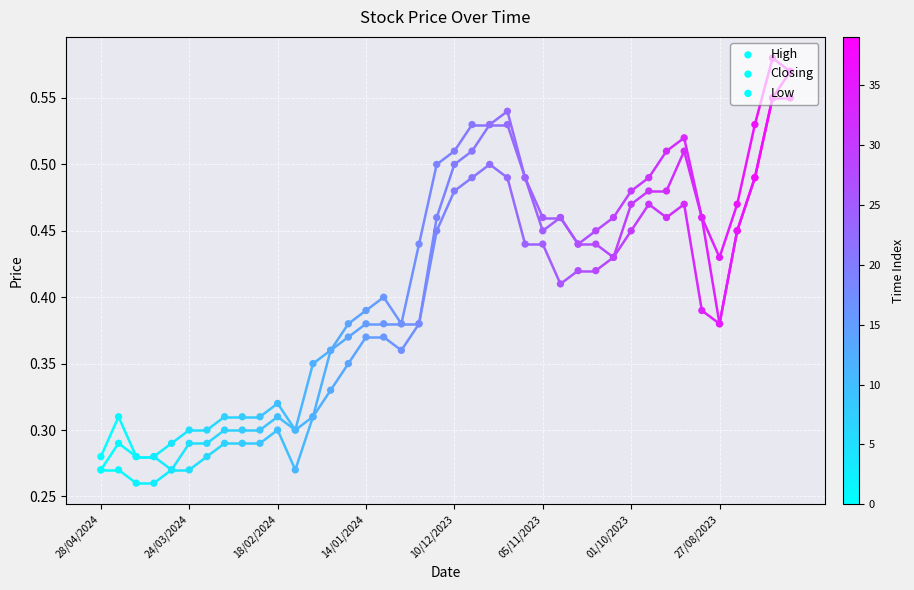

Which series contains the lowest Y value?

Low